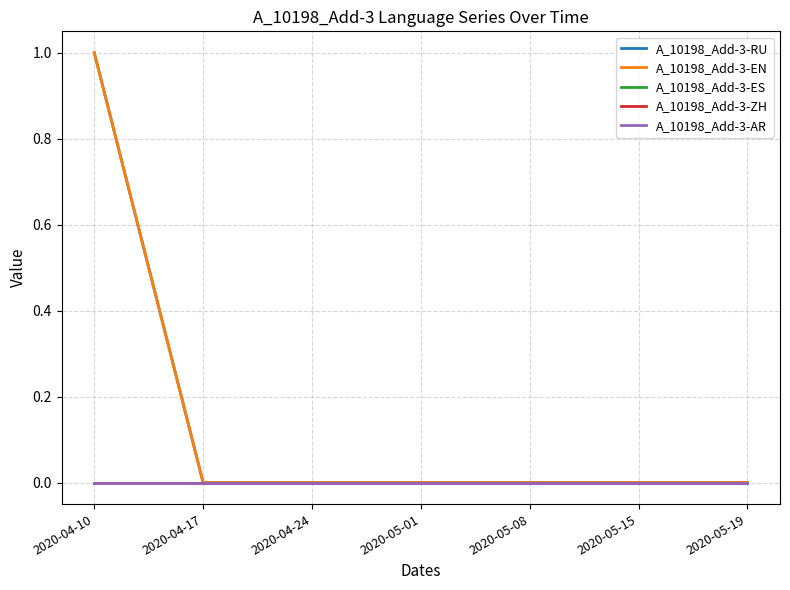

At which label does A_10198_Add-3-EN reach its minimum?

2020-04-17